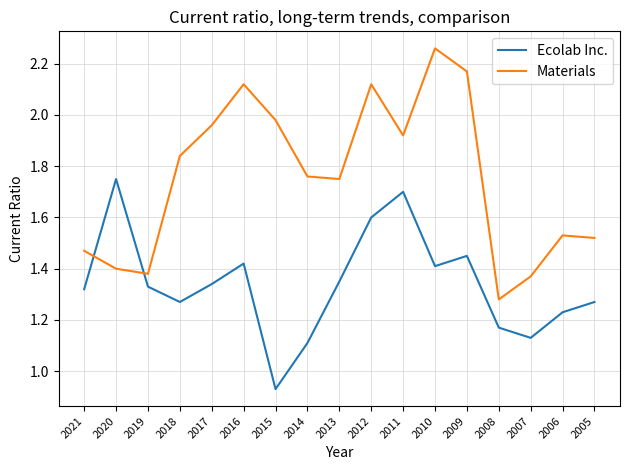

List the series in order of their peak value, highest first.

Materials, Ecolab Inc.